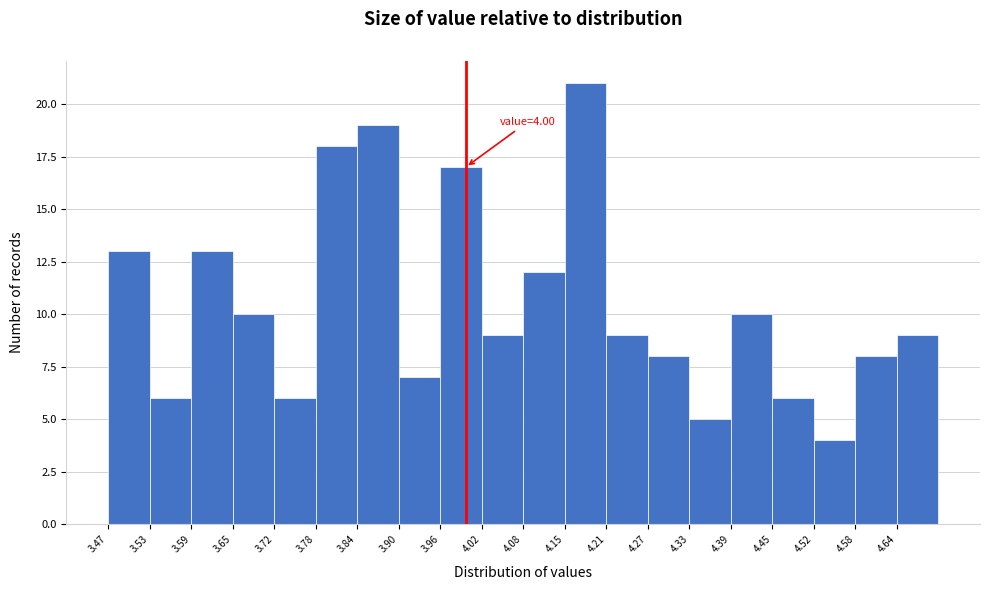

Which range on the x-axis has the tallest bar?

4.15 to 4.21